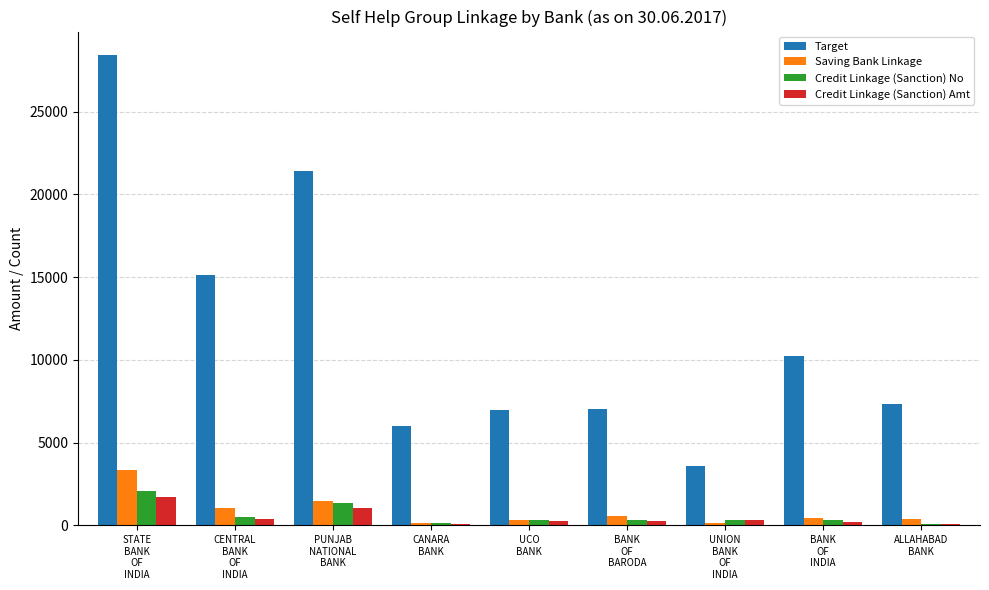

What is the sum of all Saving Bank Linkage values?

7883